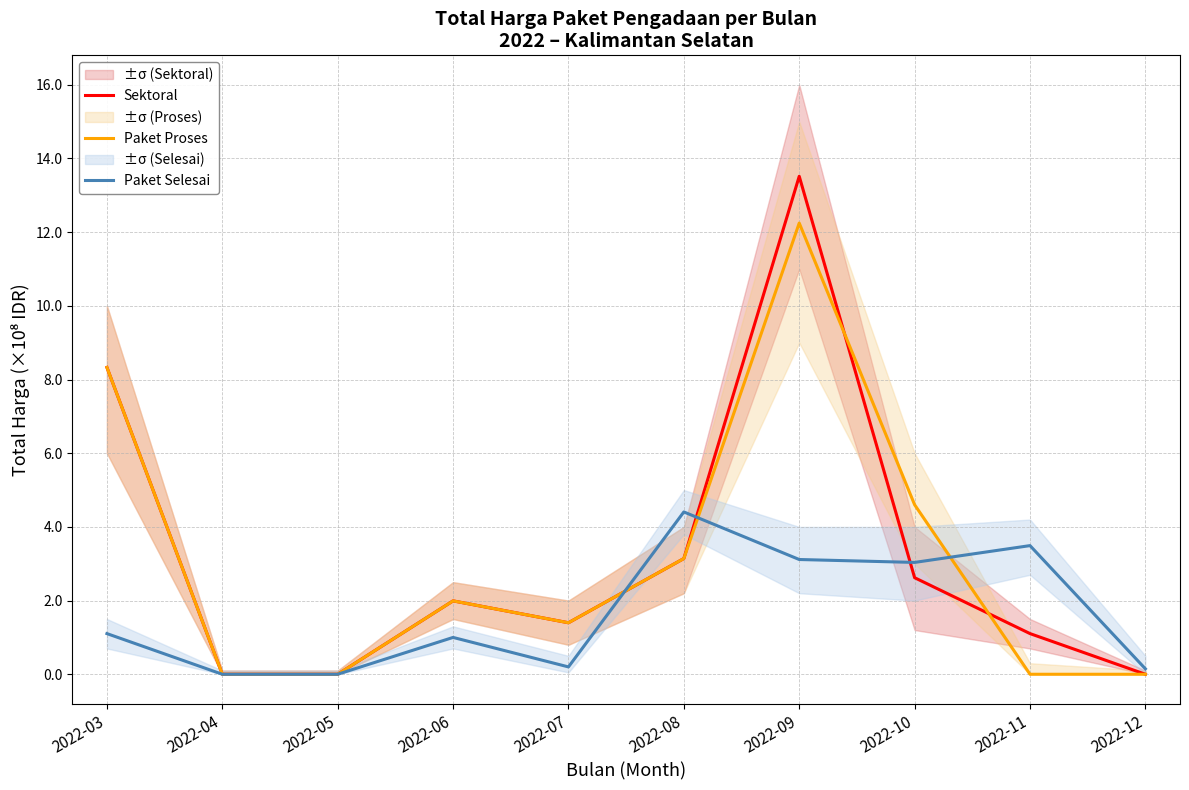

True or false: Paket Proses has a value of 4.6 at 2022-10.

True